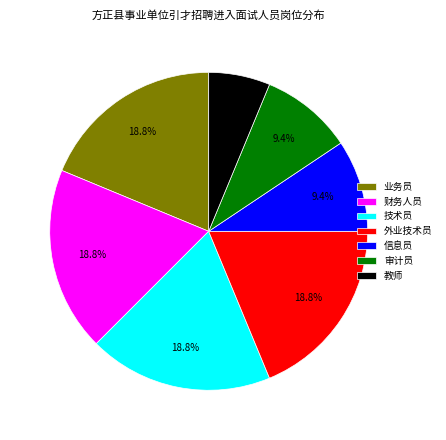

Which slice is the smallest?

教师